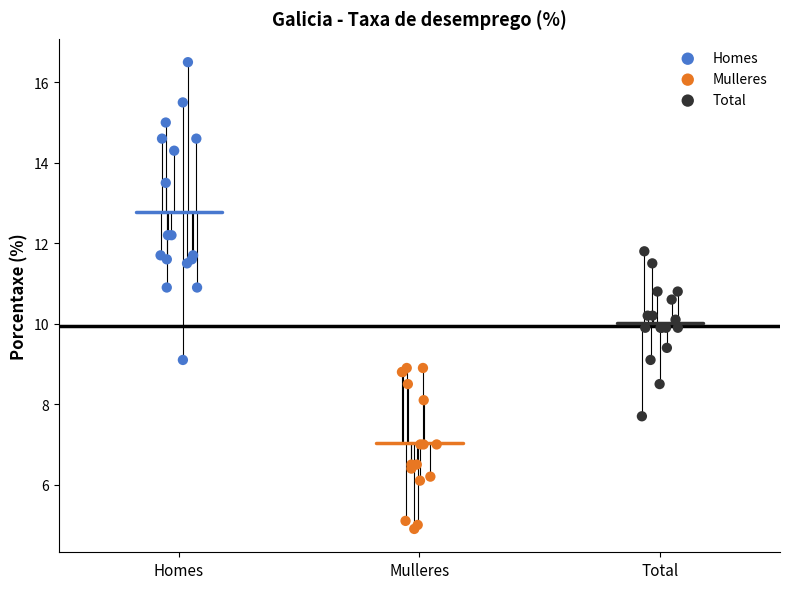

Which series contains the highest Y value?

Homes